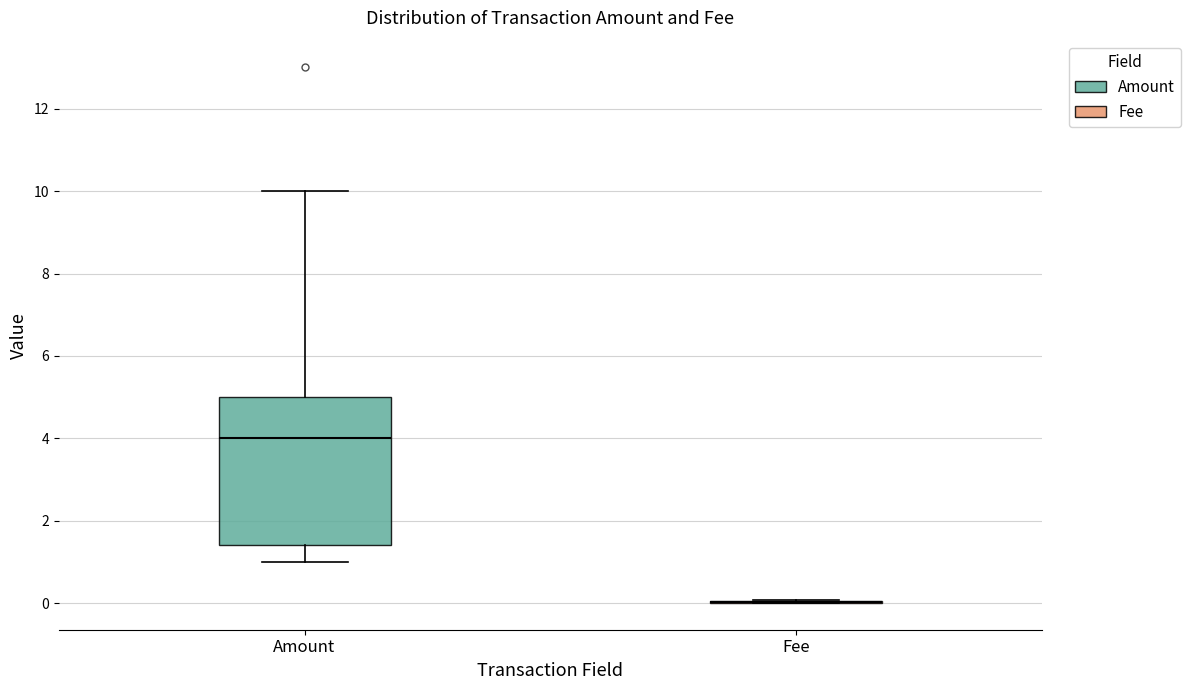

Reading left to right, transcribe this box plot: for each box, give where its median line is, the range the box spans, and where its two whiskers end, as read against the y-axis. The values are not printed on the chart, so give them approximately, as read against the axis.

Amount: median 4.0, box 1.4 to 5.0, whiskers 1.0 to 10.0
Fee: box collapsed to a line at 0.0, whiskers 0.0 to 0.0